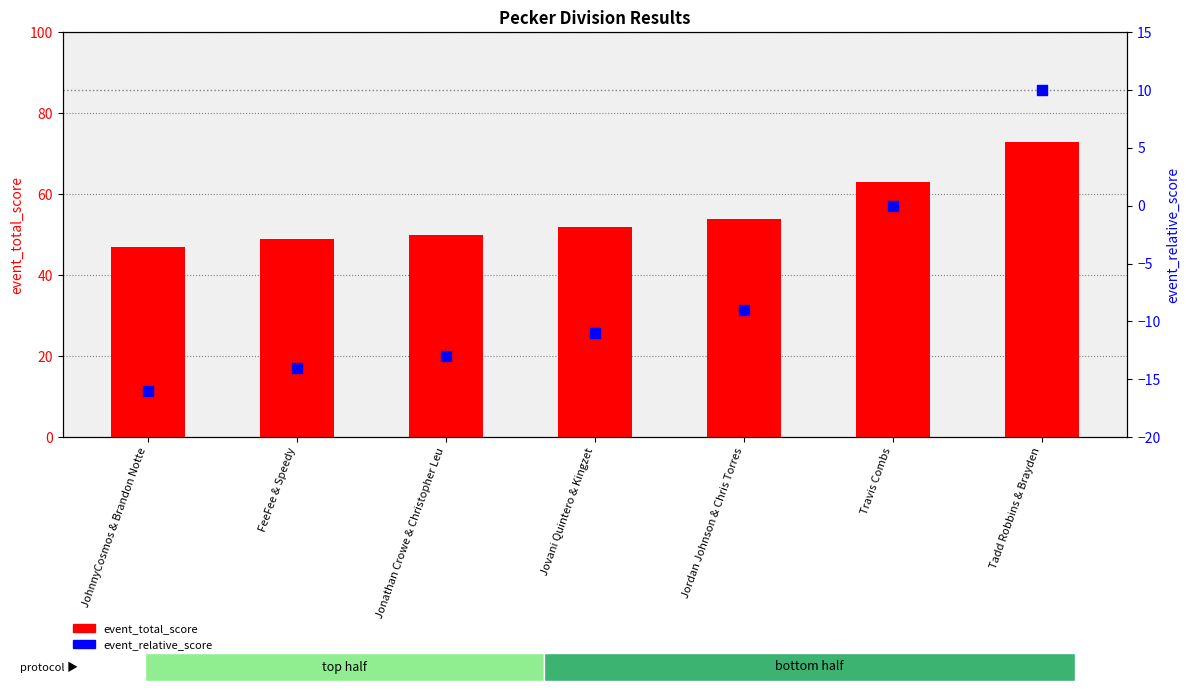

Which series reaches the minimum Y coordinate?

event_relative_score